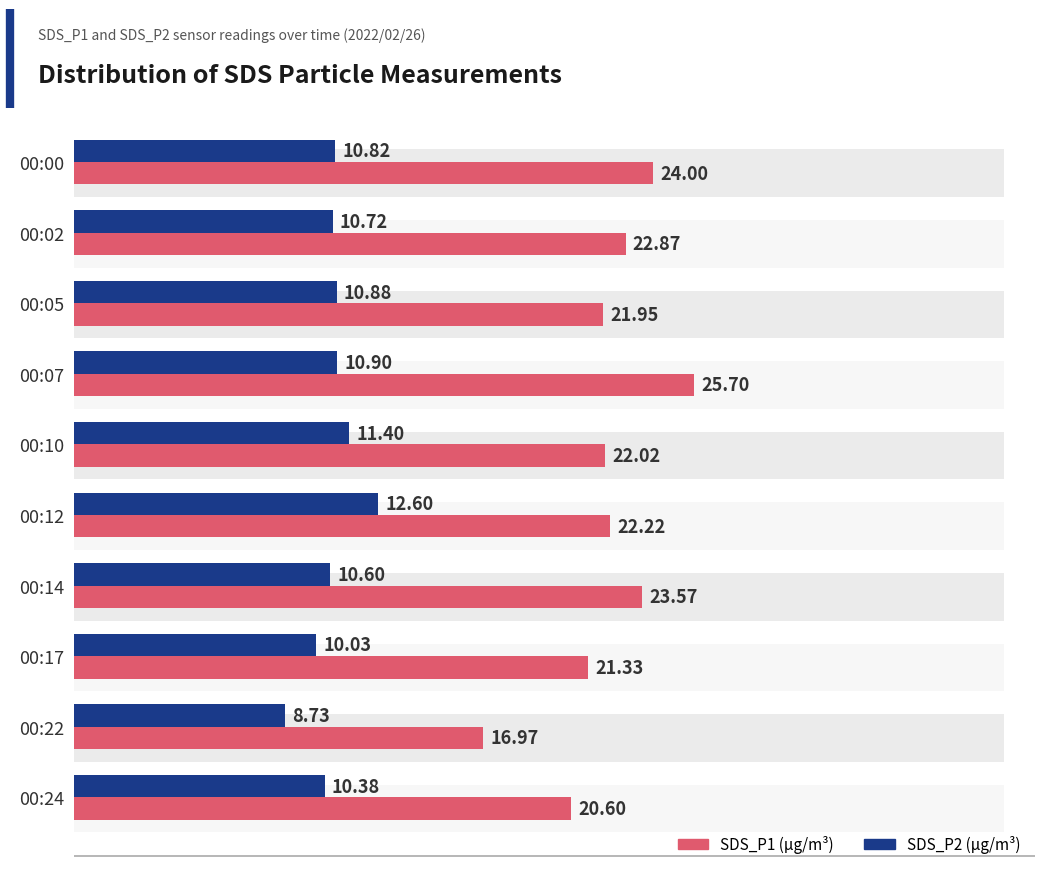

What is the minimum value for SDS_P2?

8.7